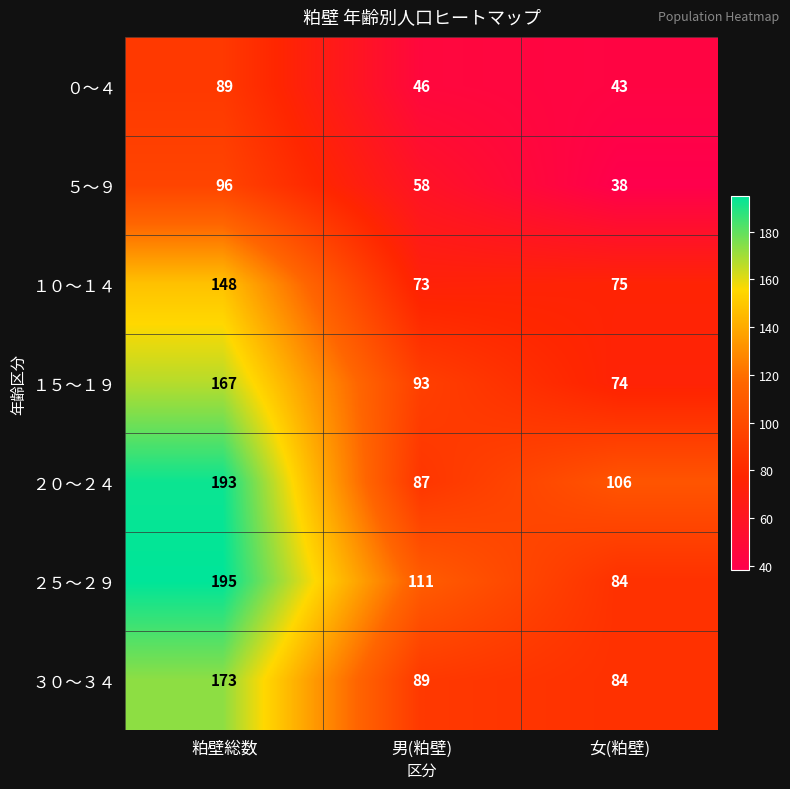

Which series changed the most between 男(粕壁) and 女(粕壁)?

２５～２９